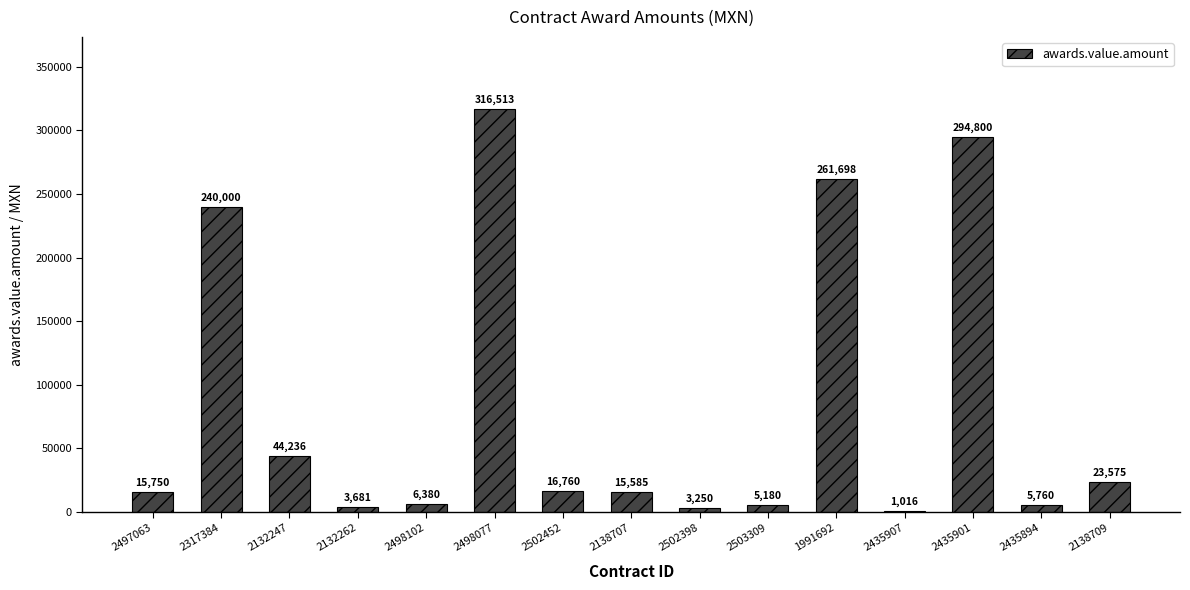

Between 2497063 and 2138709, which is larger?

2138709